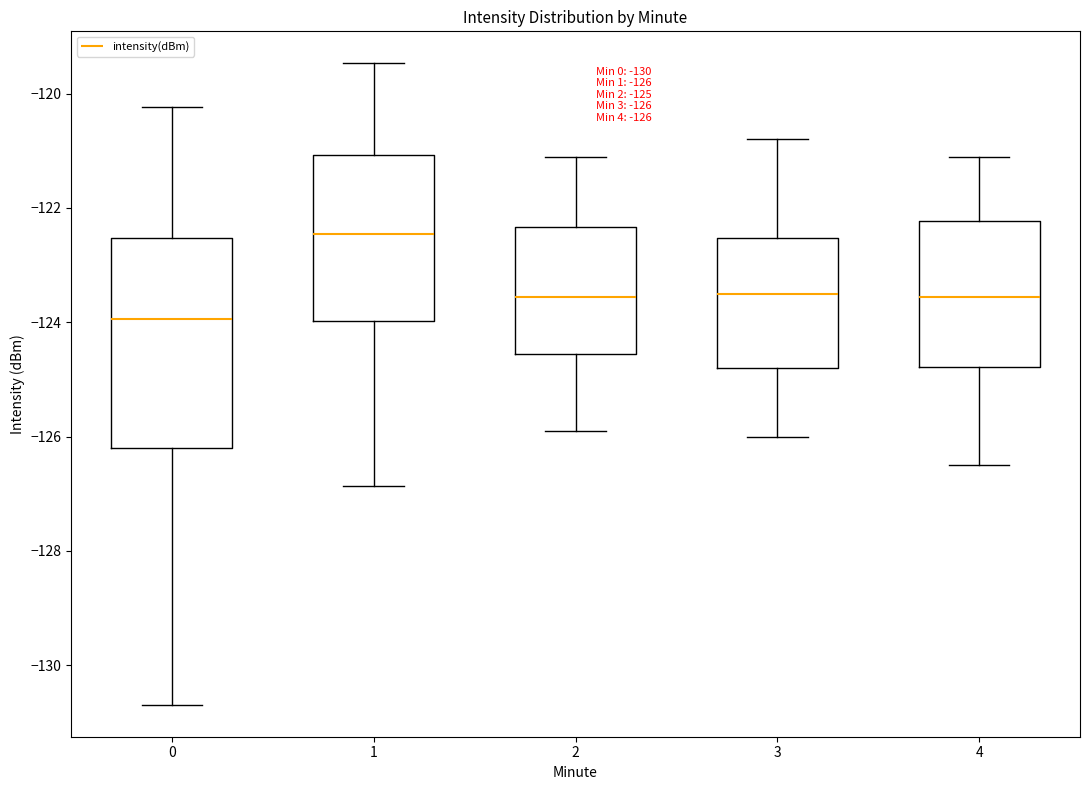

Which box has the highest median line?

1